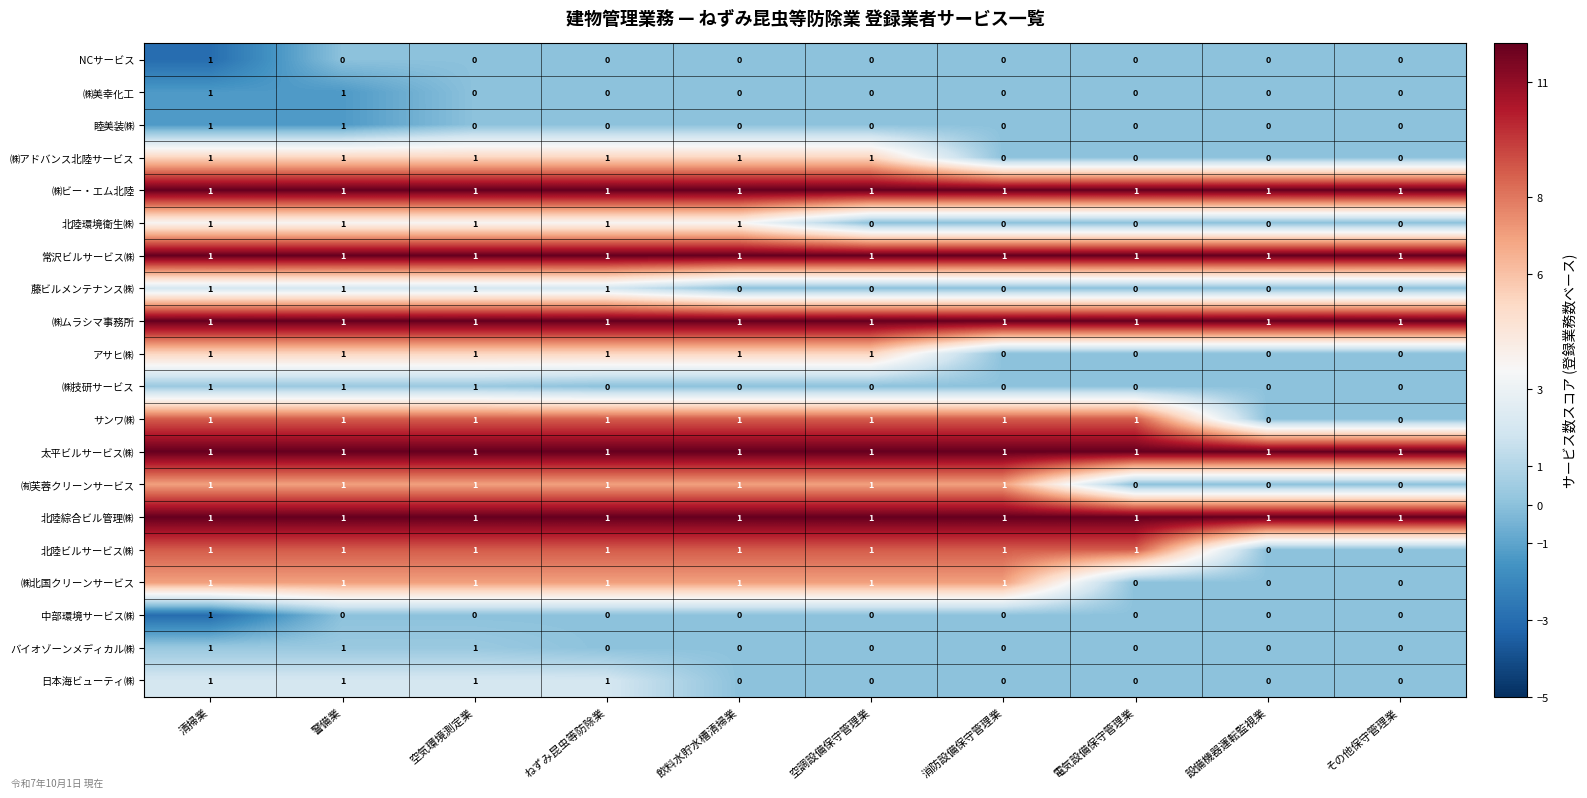

True or false: 北陸ビルサービス㈱ has a value of 1 at 空調設備保守管理業.

True